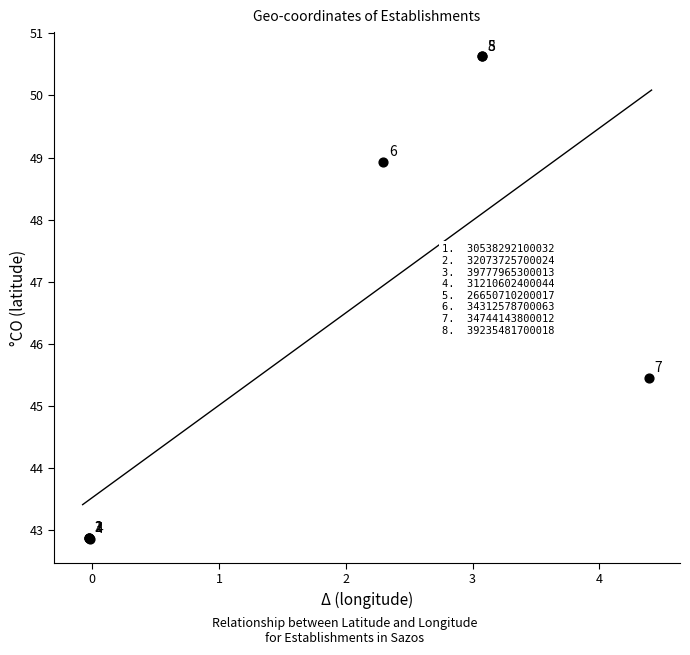

What Y value in the scatter plot is closest to 46?

45.5